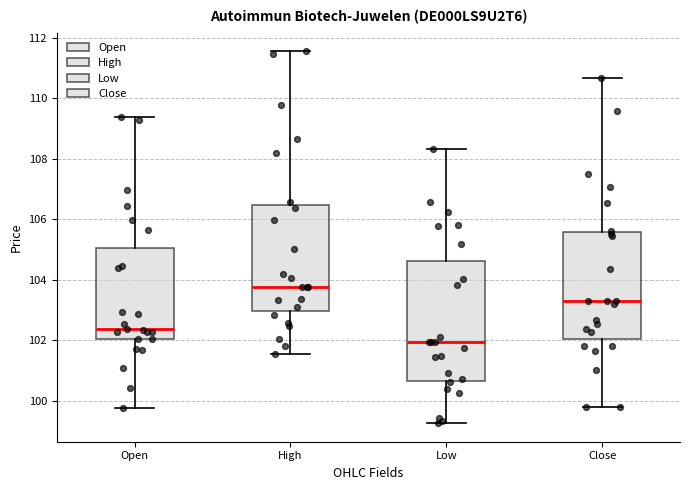

Reading left to right, read every box against the y-axis: the position of its median line, the range the box covers, and the ends of its whiskers. The values are not printed on the chart, so give them approximately, as read against the axis.

Open: median 102.4, box 102.0 to 105.0, whiskers 99.8 to 109.4
High: median 103.8, box 103.0 to 106.4, whiskers 101.6 to 111.6
Low: median 102.0, box 100.6 to 104.6, whiskers 99.2 to 108.4
Close: median 103.2, box 102.0 to 105.6, whiskers 99.8 to 110.6